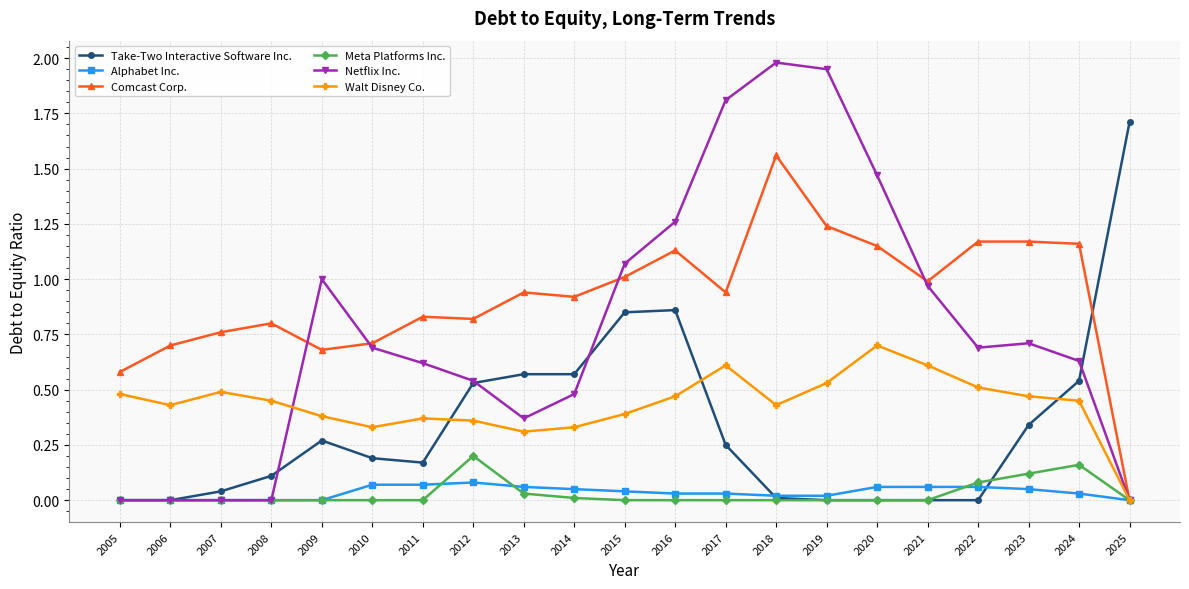

Which series ends up on top after the final intersection of Take-Two Interactive Software Inc. and Comcast Corp.?

Take-Two Interactive Software Inc.